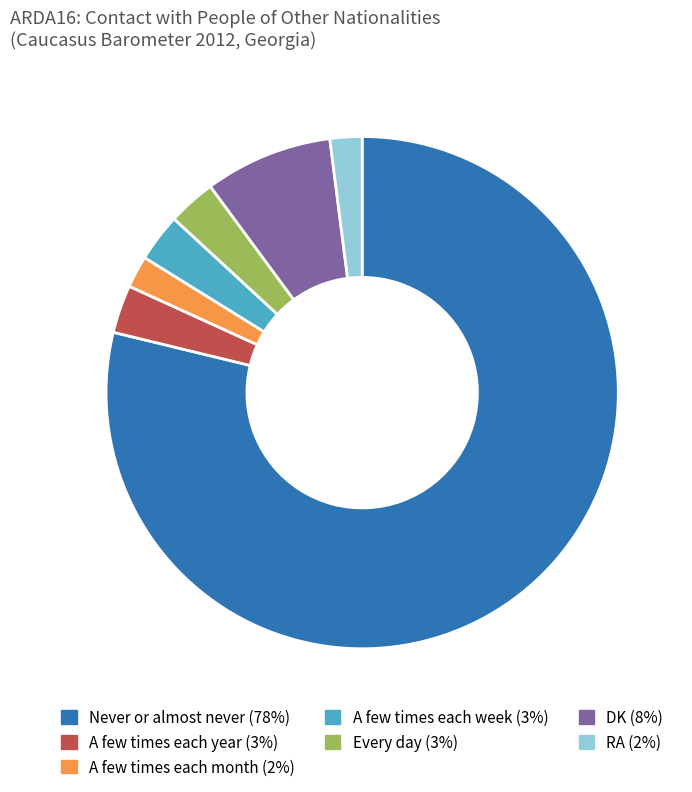

What is the ratio of the value at Never or almost never to the value at A few times each week?

26.0